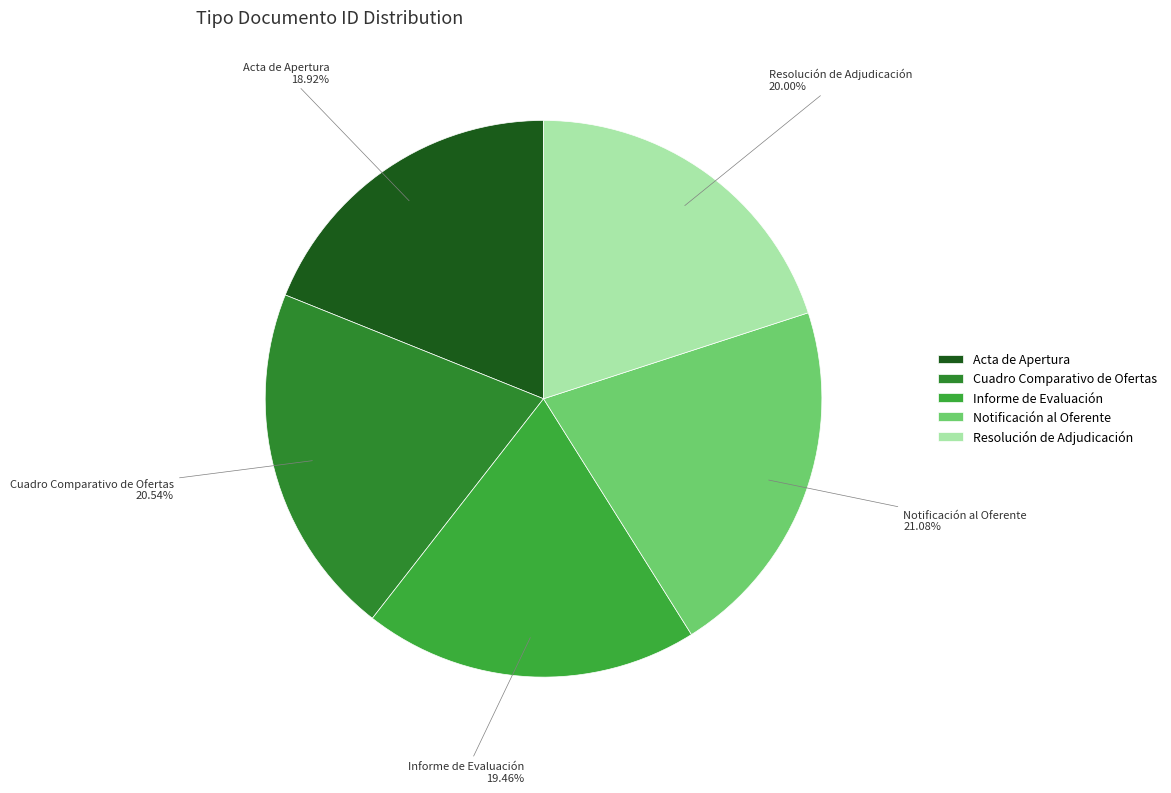

Does Informe de Evaluación account for over 50% of the chart?

No